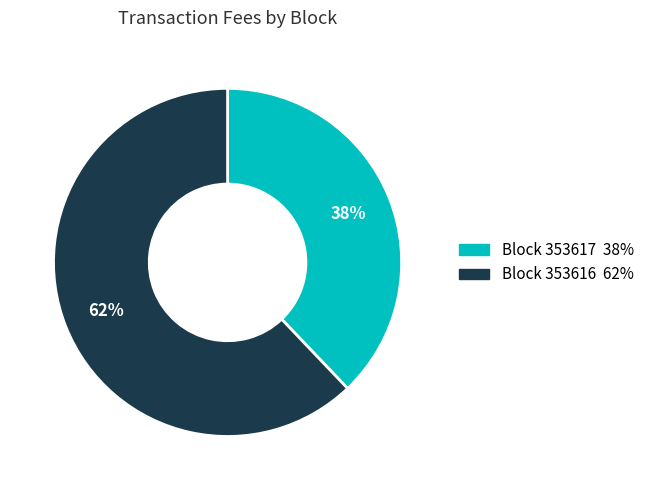

To the nearest percent, what is the average slice percentage?

50%